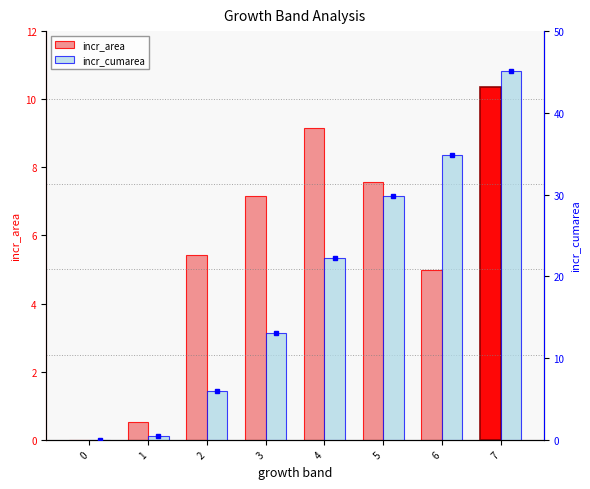

Reading left to right, what are all the values shown in this chart?

incr_area: 0.0	0.5	5.4	7.2	9.1	7.6	5.0	10.4
incr_cumarea: 0.0	0.5	5.9	13.1	22.3	29.8	34.8	45.2